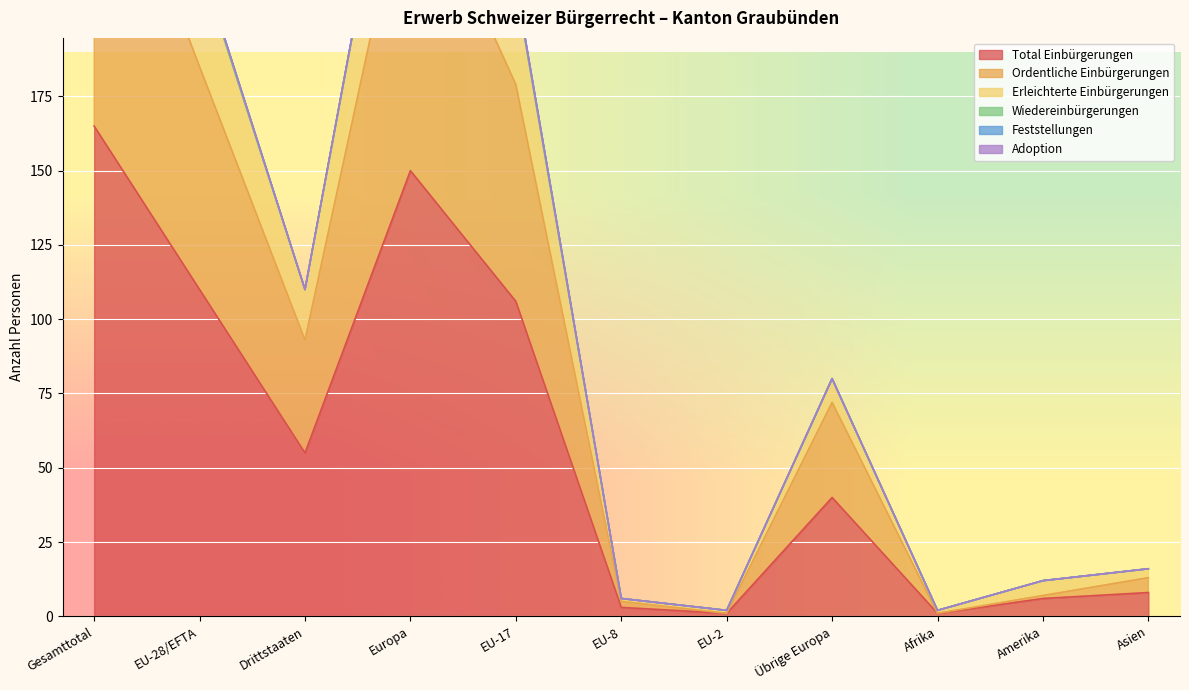

What is the label of the 7th point from the right?

EU-17